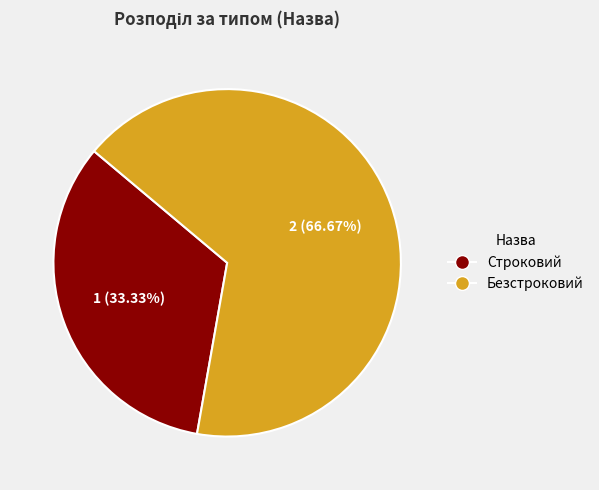

Which category has the biggest portion of the pie?

Безстроковий